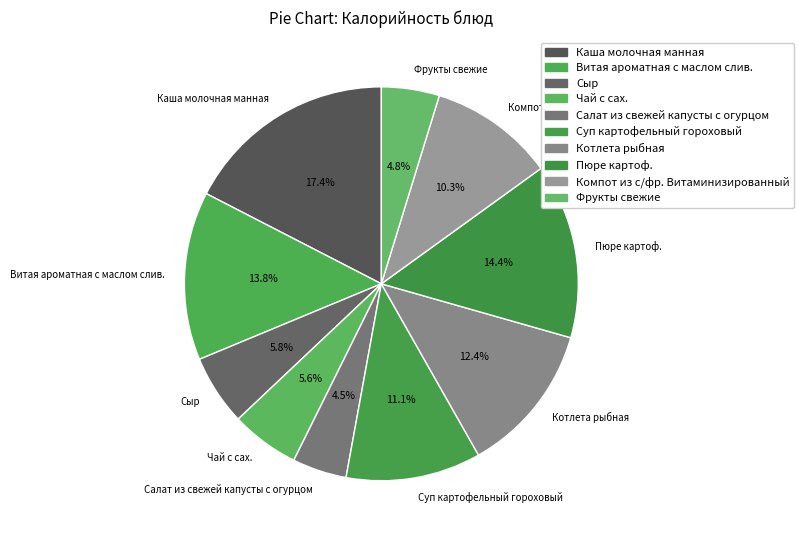

Does Фрукты свежие account for over 50% of the chart?

No